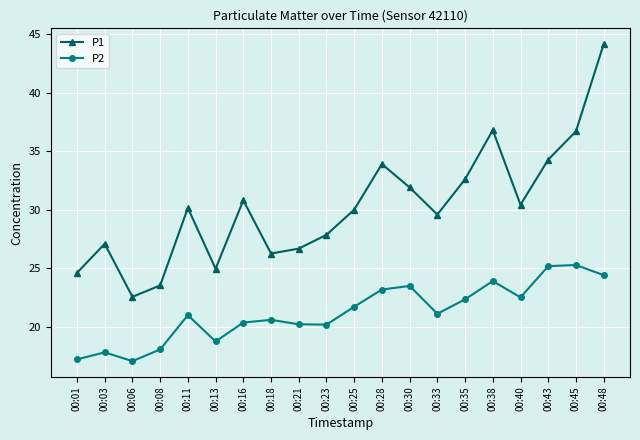

Is this an area chart (filled region under the line)?

No